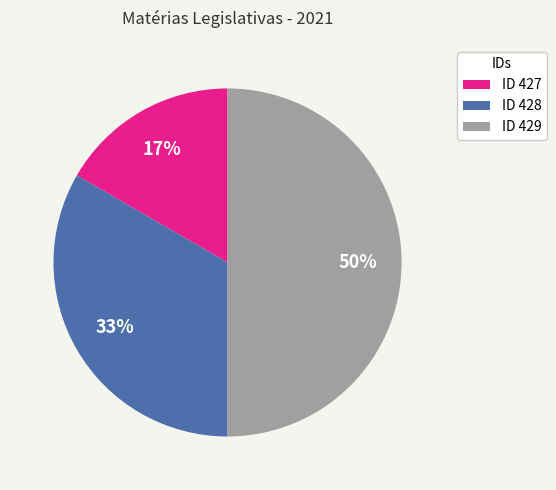

Between ID 428 and ID 429, which is larger?

ID 429